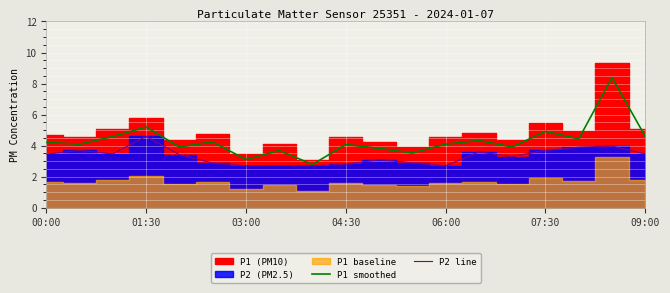

In P1 smoothed, how many points are lower than both neighbors (excluding endpoints)?

7